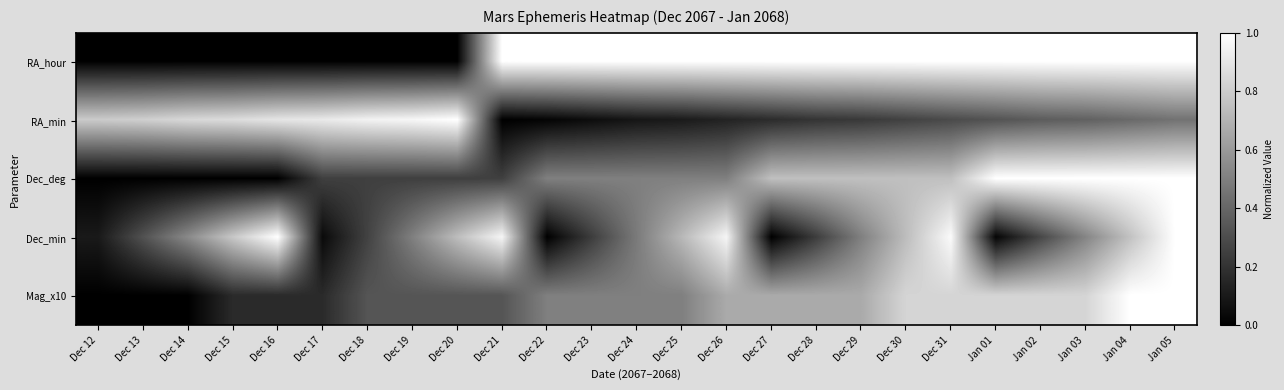

Rank the series by their maximum value, from highest to lowest.

RA_hour, RA_min, Dec_deg, Dec_min, Mag_x10